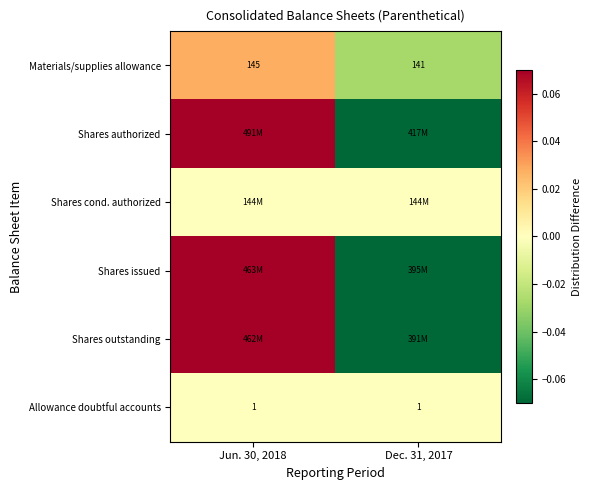

Which category has the highest value across all series?

Jun. 30, 2018